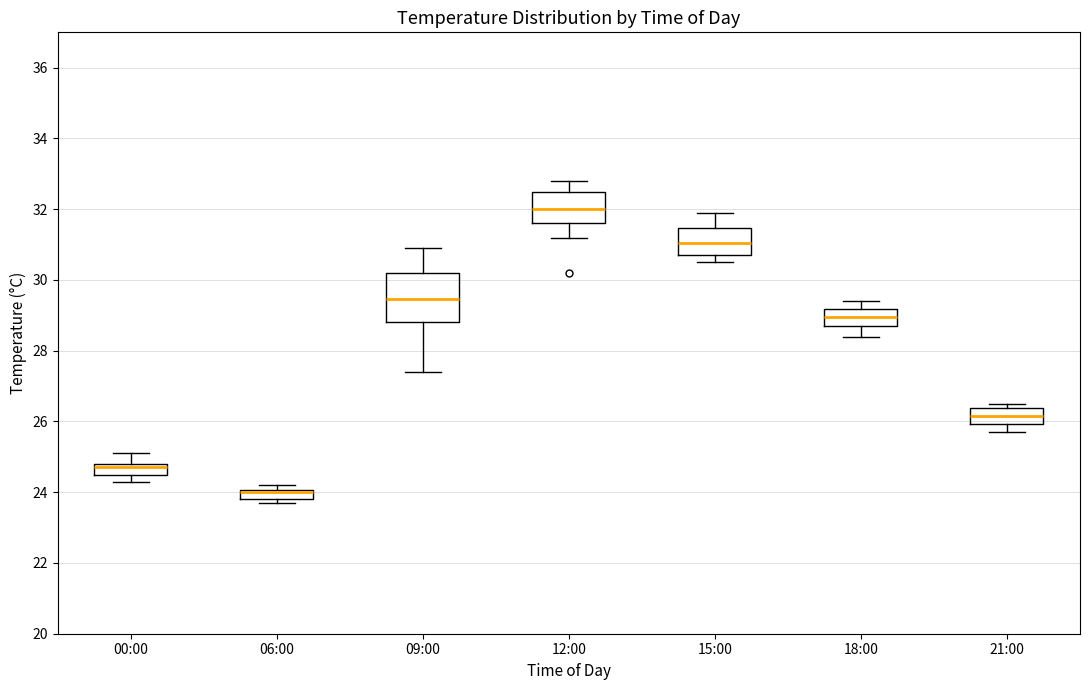

Which box is the tallest, from its lower edge to its upper edge?

09:00